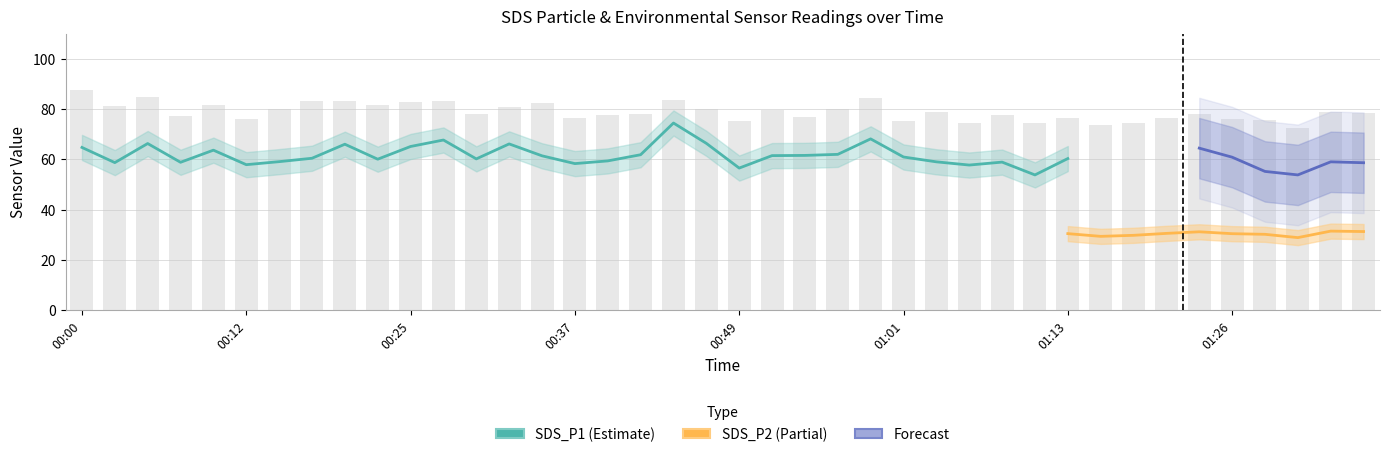

Are the bars horizontal?

No